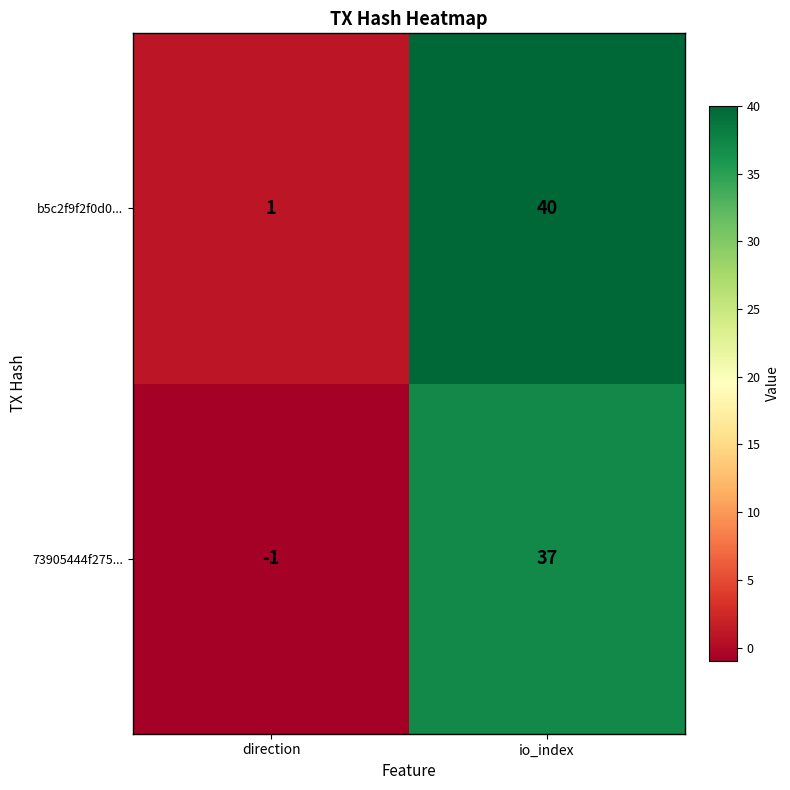

True or false: b5c2f9f2f0d0... has a value of 1 at direction.

True